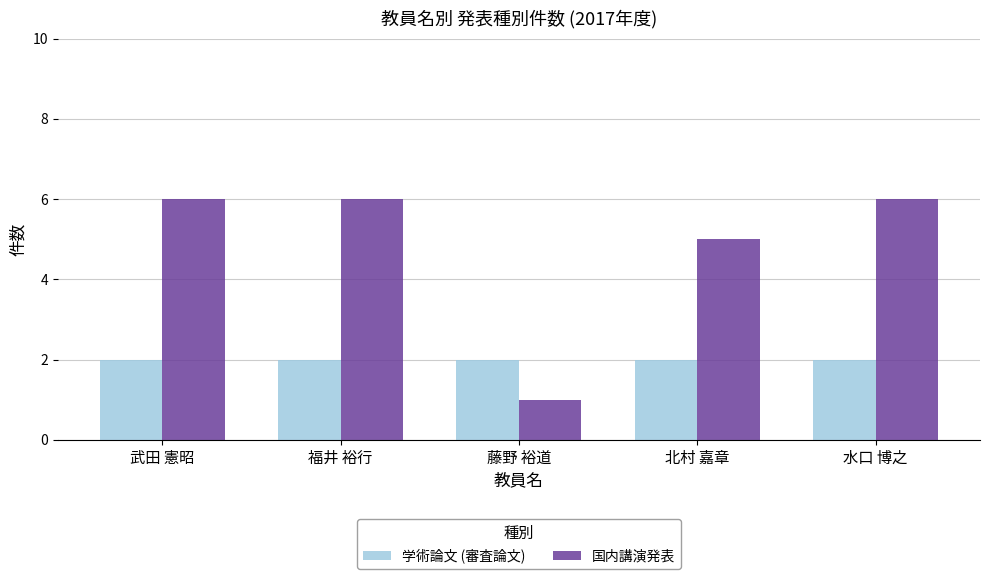

How many bars are there in total?

10